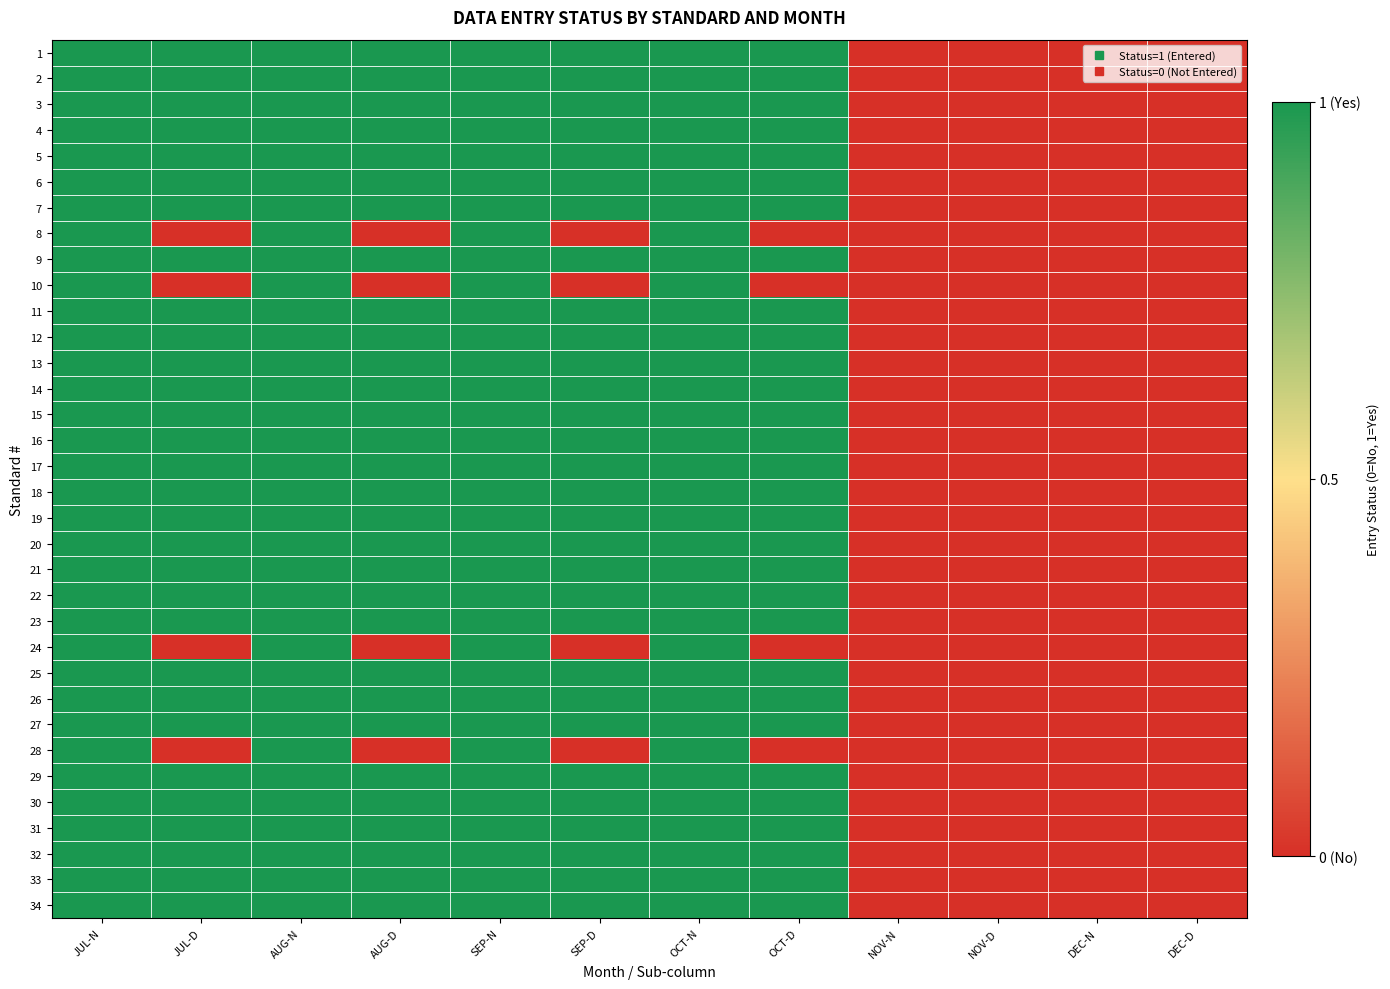

What is the maximum value shown in the chart?

1